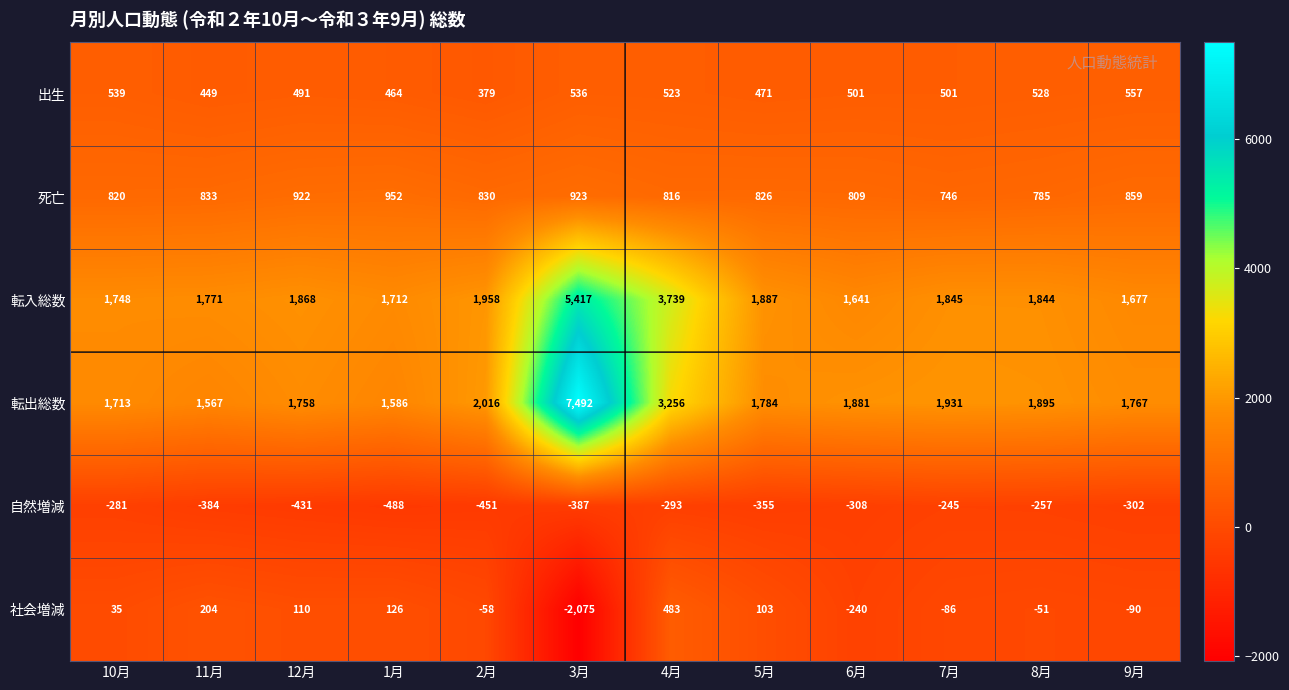

Is it true that 出生 equals 230 at 1月?

False